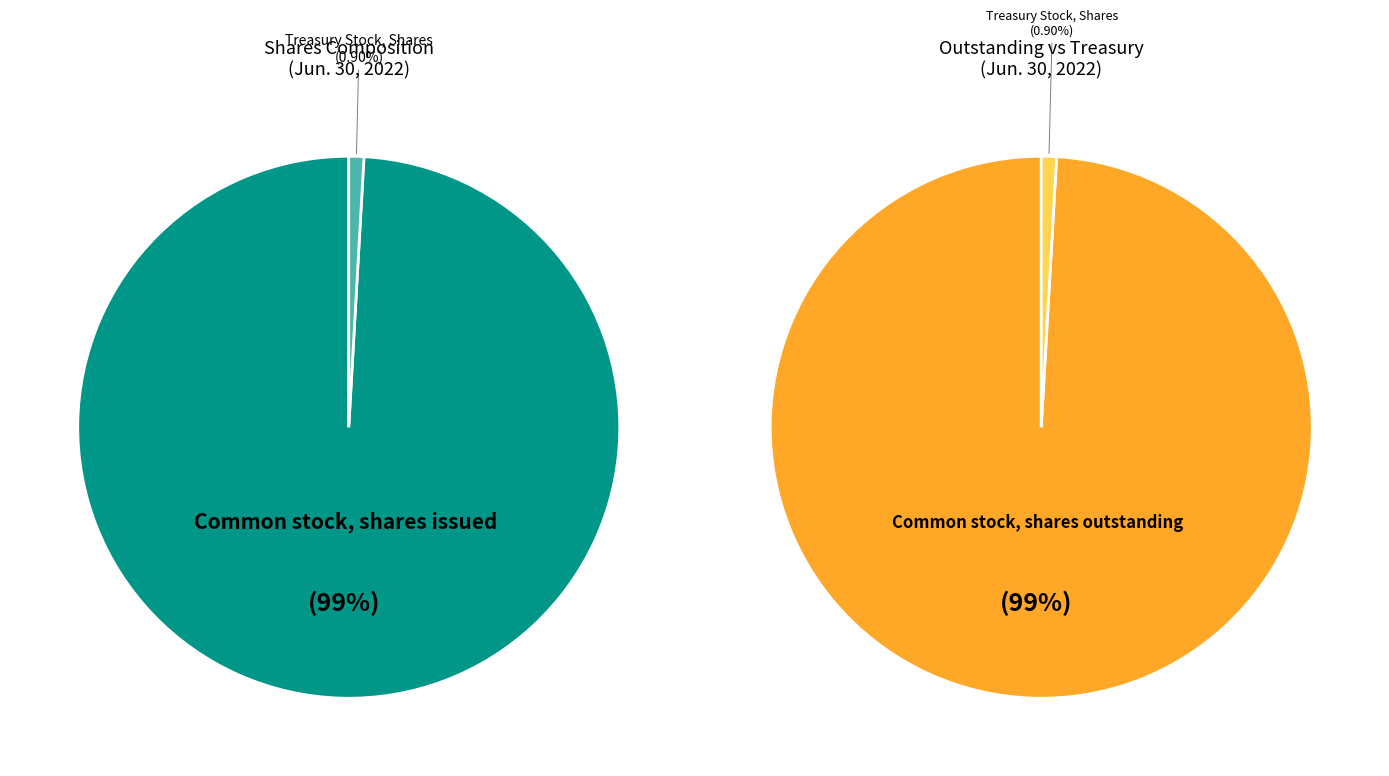

Rank the categories by value from highest to lowest.

Common stock, shares issued, Treasury Stock, Shares